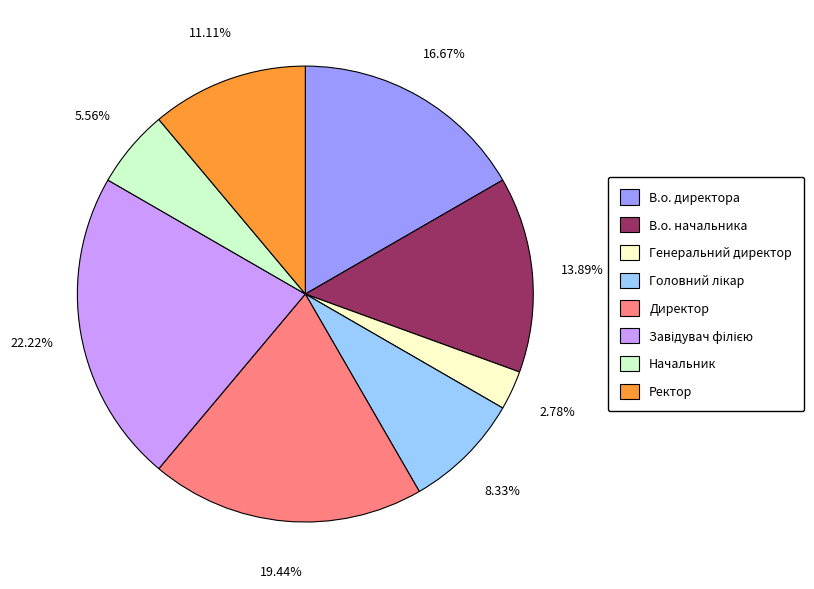

Which slice is the smallest?

Генеральний директор